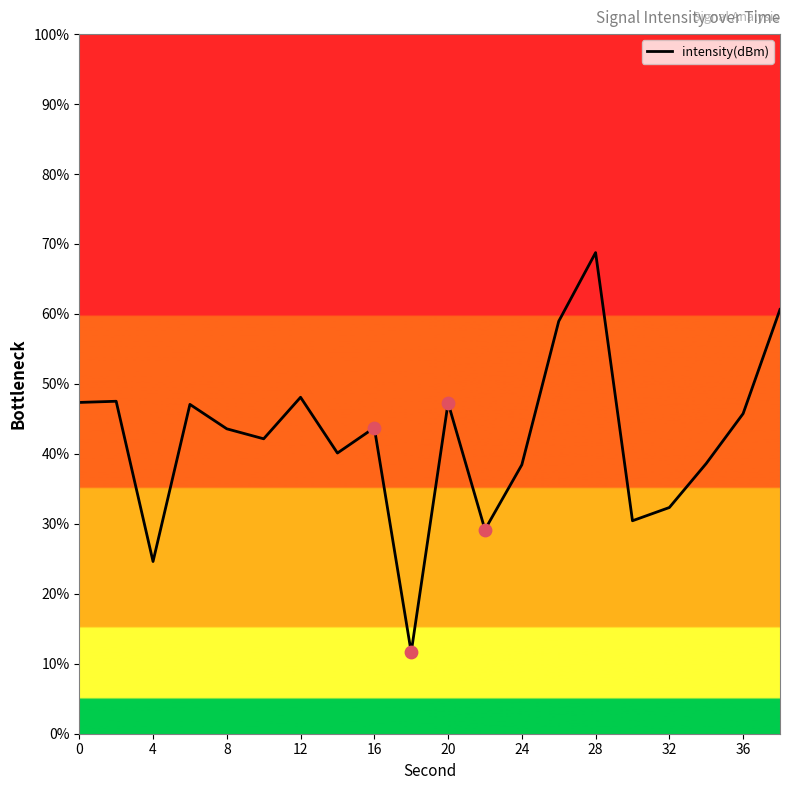

What is the minimum value shown in the chart?

11.6